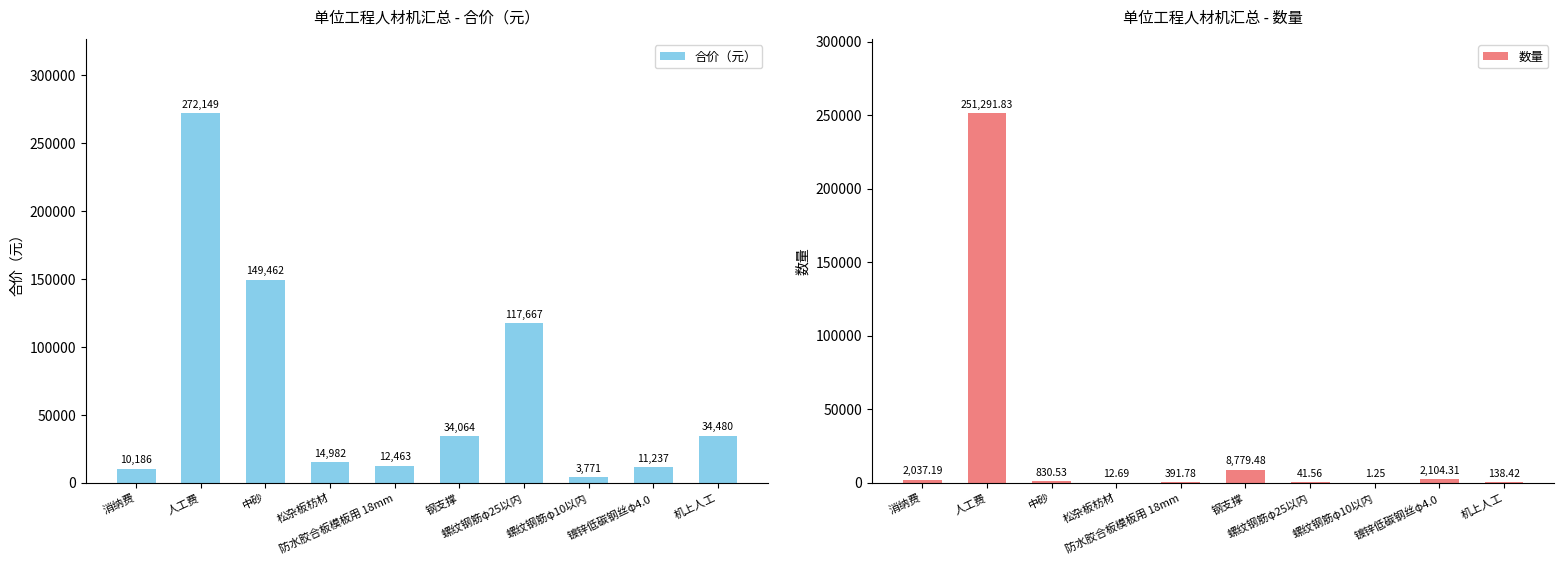

Read the 合价（元） value at 螺纹钢筋φ25以内.

117667.1